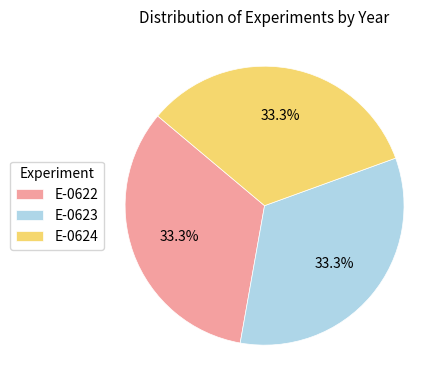

What percentage do E-0623 and E-0622 together represent?

66.7%